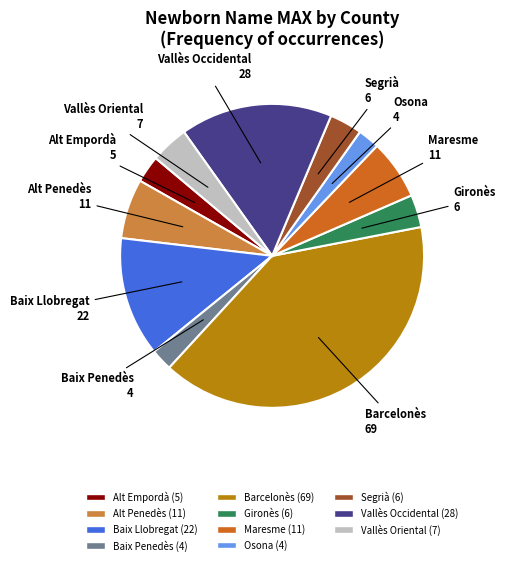

What is the ratio of the value at Vallès Occidental to the value at Vallès Oriental?

4.0